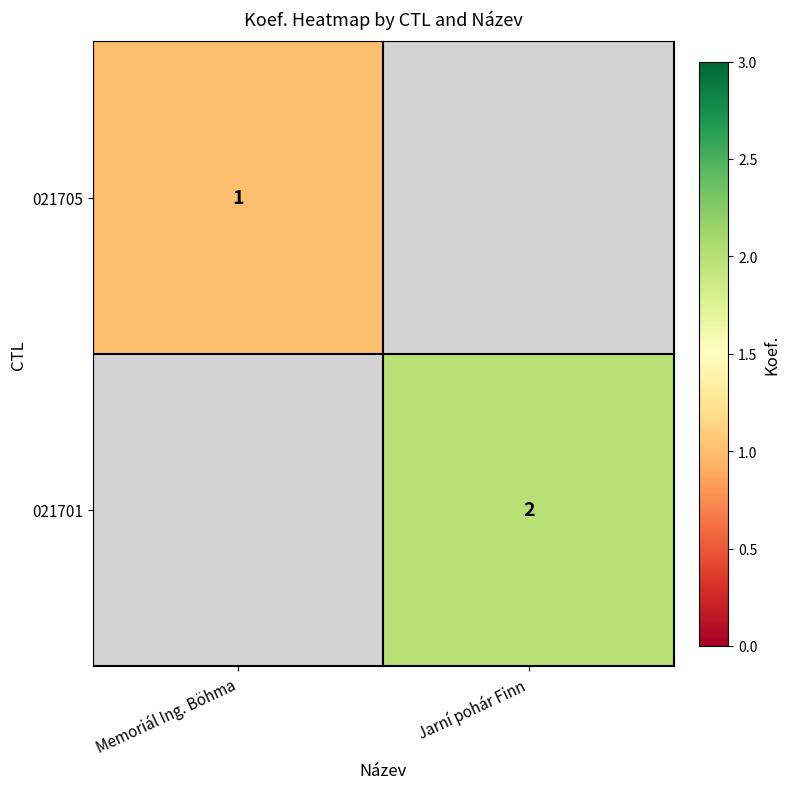

Is the value of 021701 at Jarní pohár Finn greater than the value of 021705 at Memoriál Ing. Böhma?

Yes